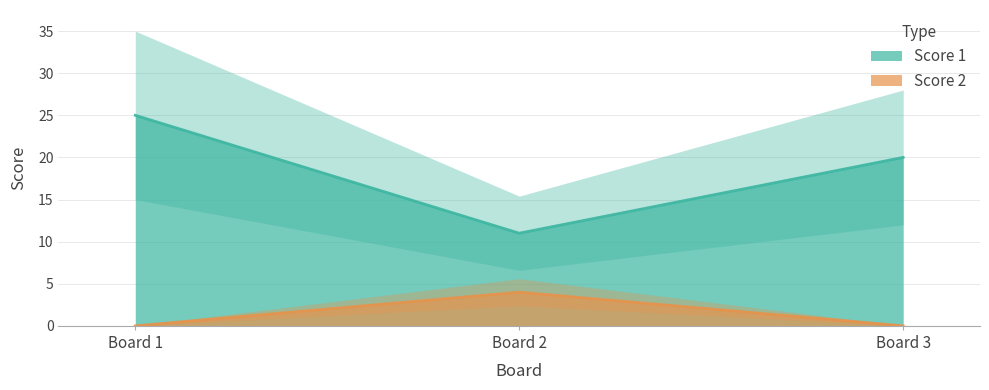

Count the number of categories in the chart.

3